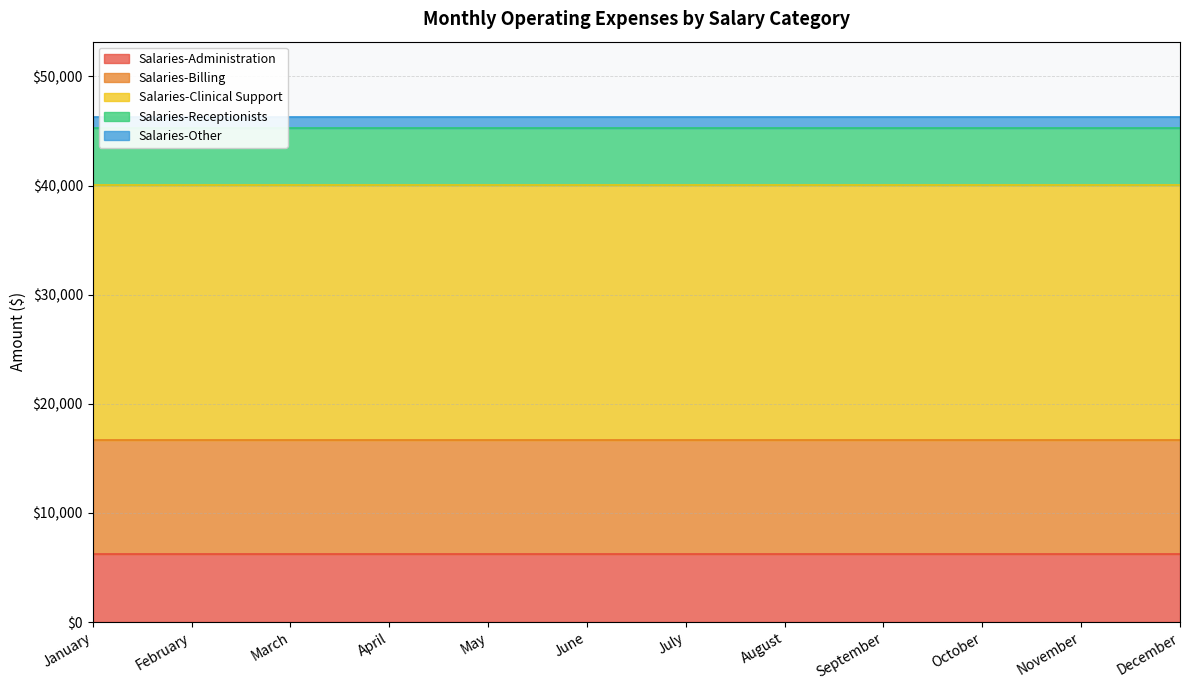

Rank the series by their maximum value, from highest to lowest.

Salaries-Clinical Support, Salaries-Billing, Salaries-Administration, Salaries-Receptionists, Salaries-Other